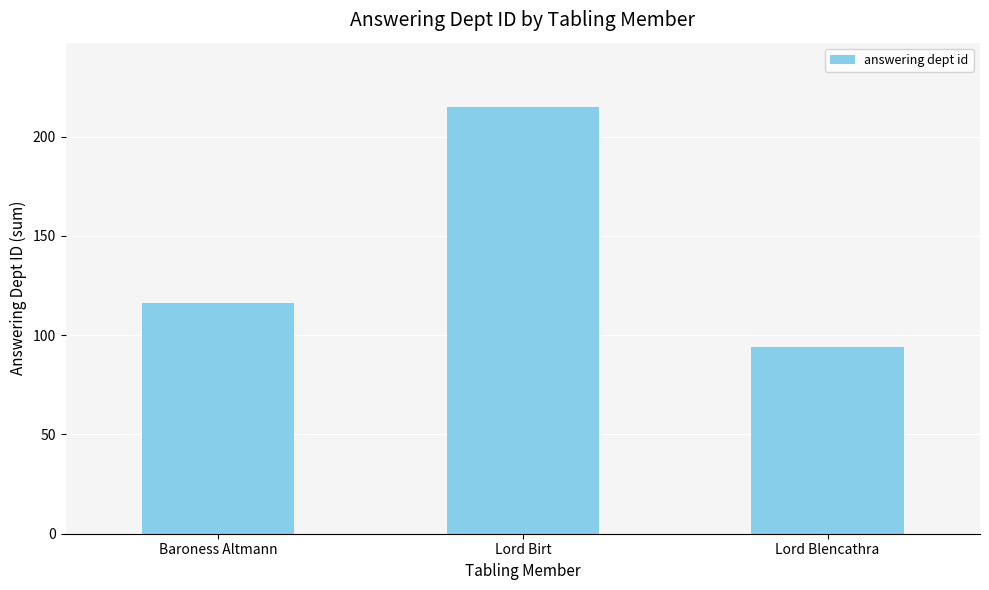

List the labels in order of value, smallest first.

Lord Blencathra, Baroness Altmann, Lord Birt